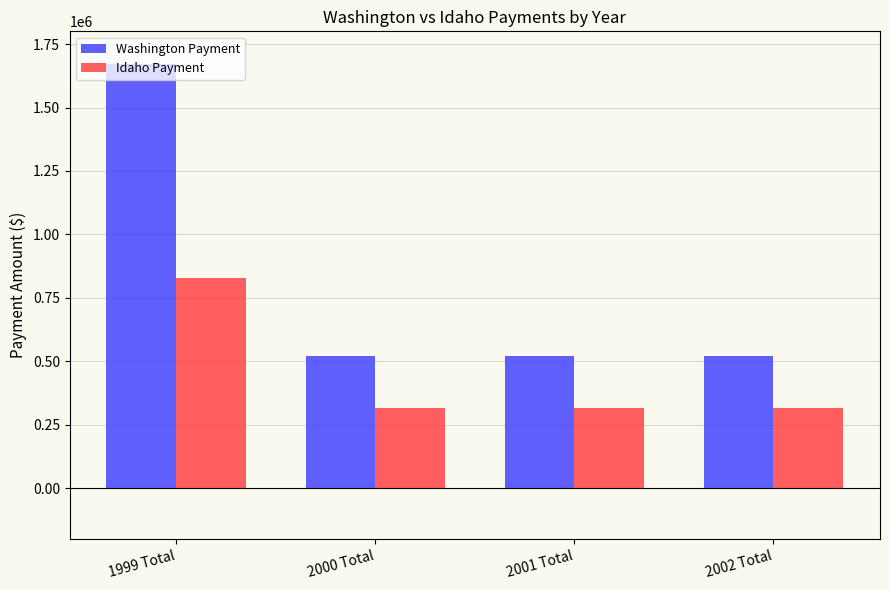

What is the difference between the highest and lowest values at 2002 Total?

203508